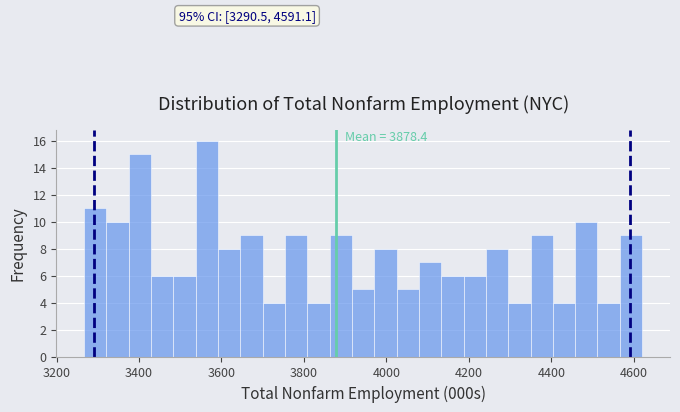

Read against the x-axis, roughly where is the centre of the tallest bar?

3560